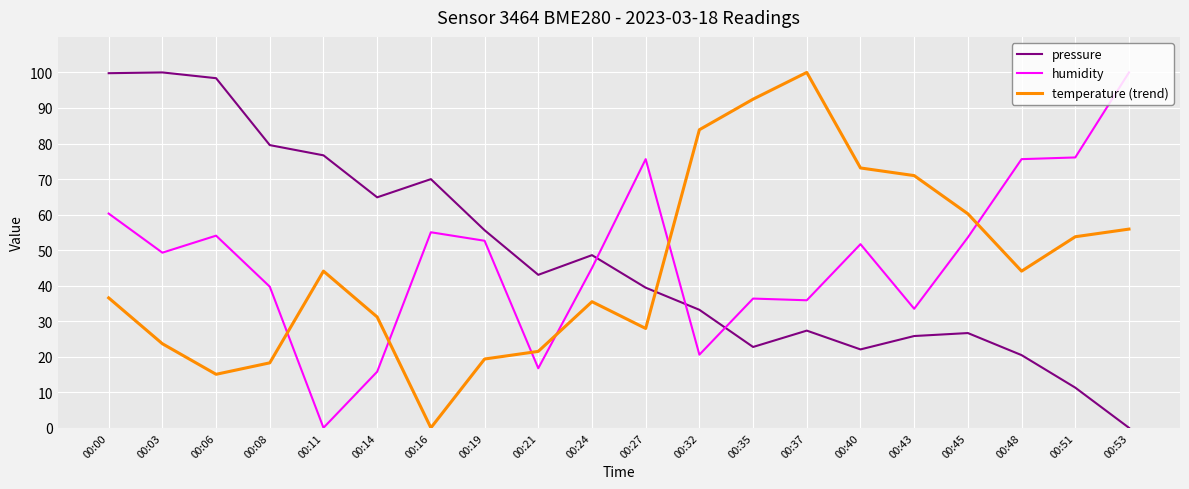

At which category does temperature (trend) reach its first local valley?

00:06